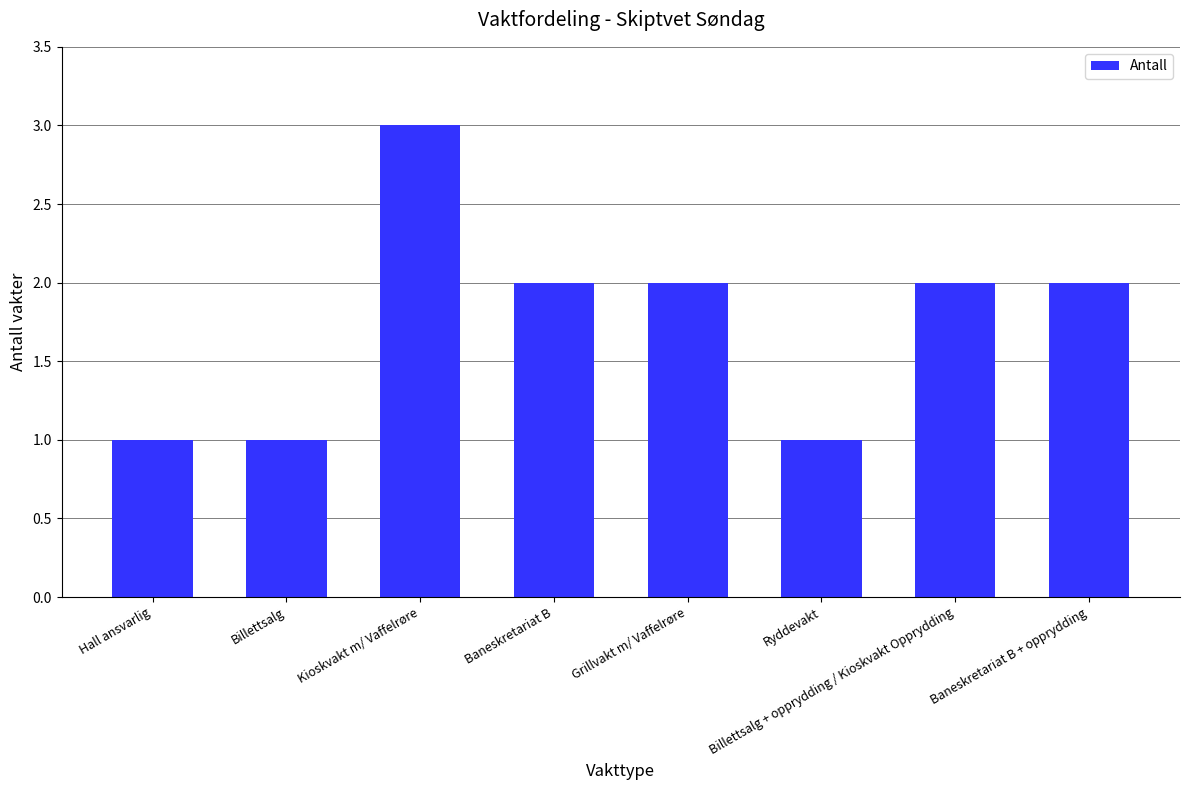

What is the ratio of the value at Baneskretariat B to the value at Billettsalg?

2.0